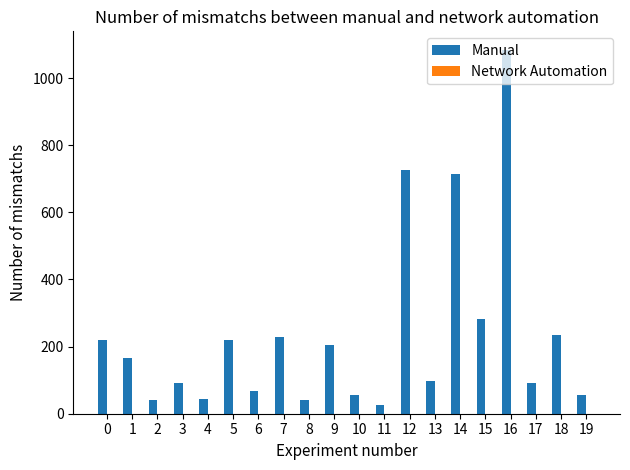

How many data points does each series have?

20